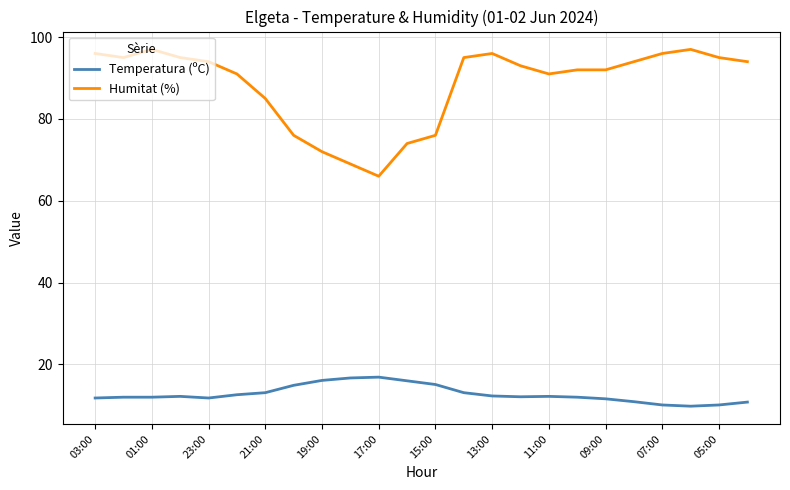

True or false: Humitat (%) and Temperatura (ºC) cross at least once.

False